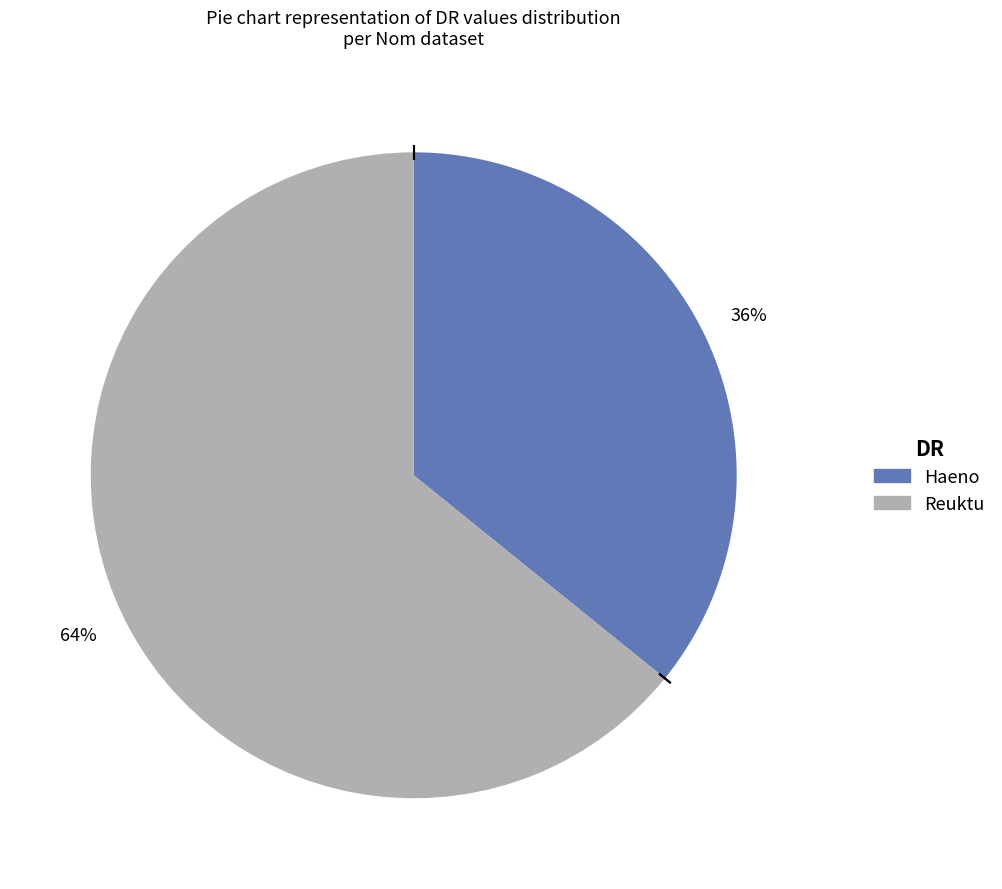

Combined, do Haeno and Reuktu account for over 50%?

Yes